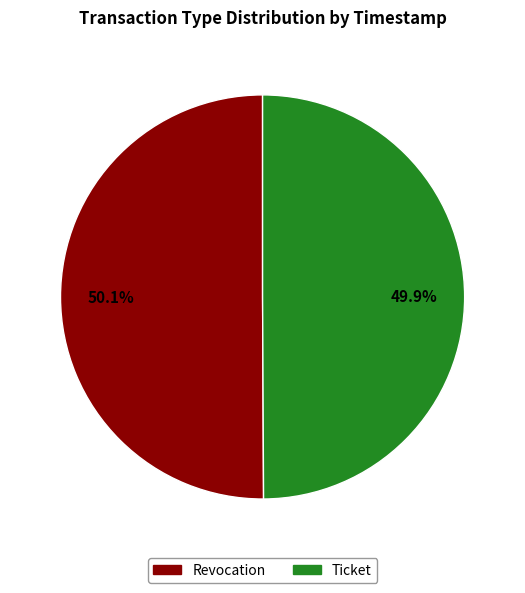

What is the ratio of the value at Ticket to the value at Revocation?

1.0